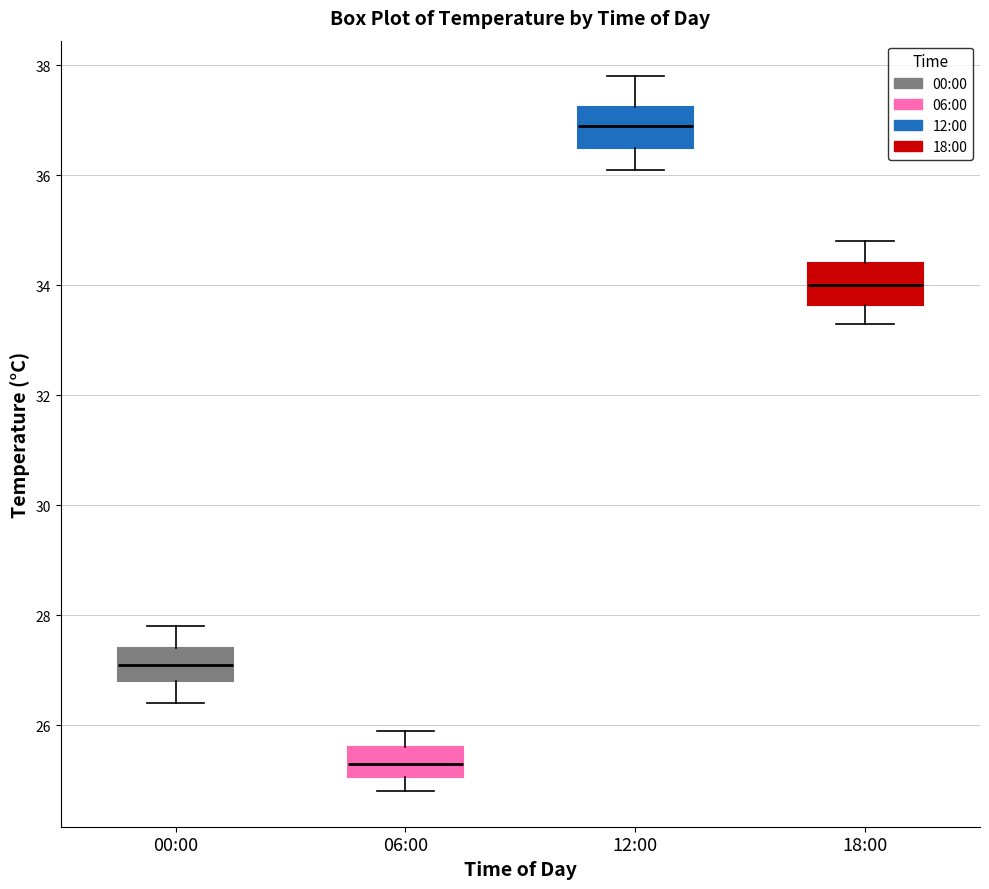

Where is the lower edge of the box for 00:00 on the y-axis? The values are not printed on the chart, so give them approximately, as read against the axis.

26.8